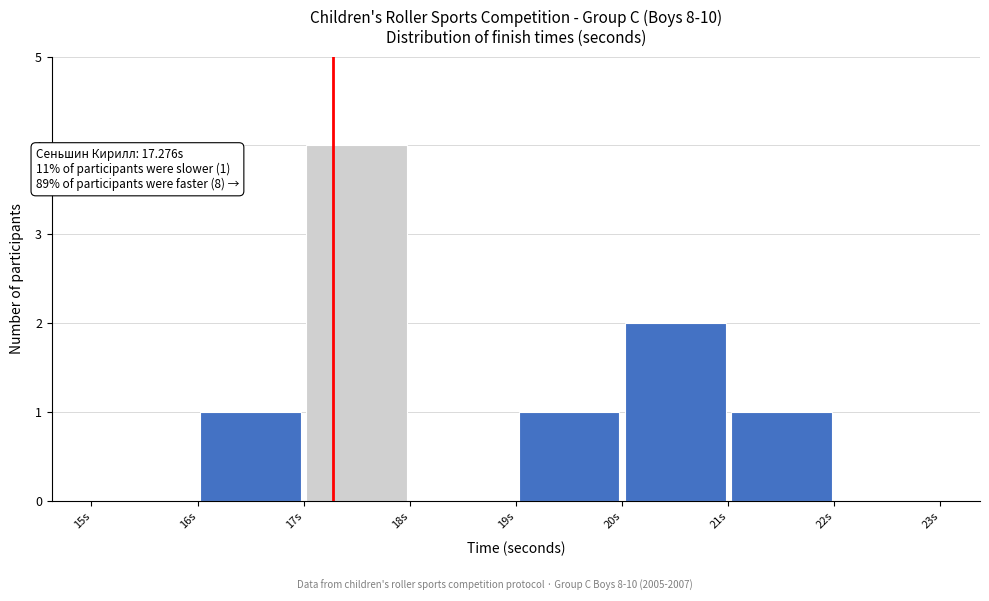

Over which range of the x-axis is the bar tallest?

17 to 18